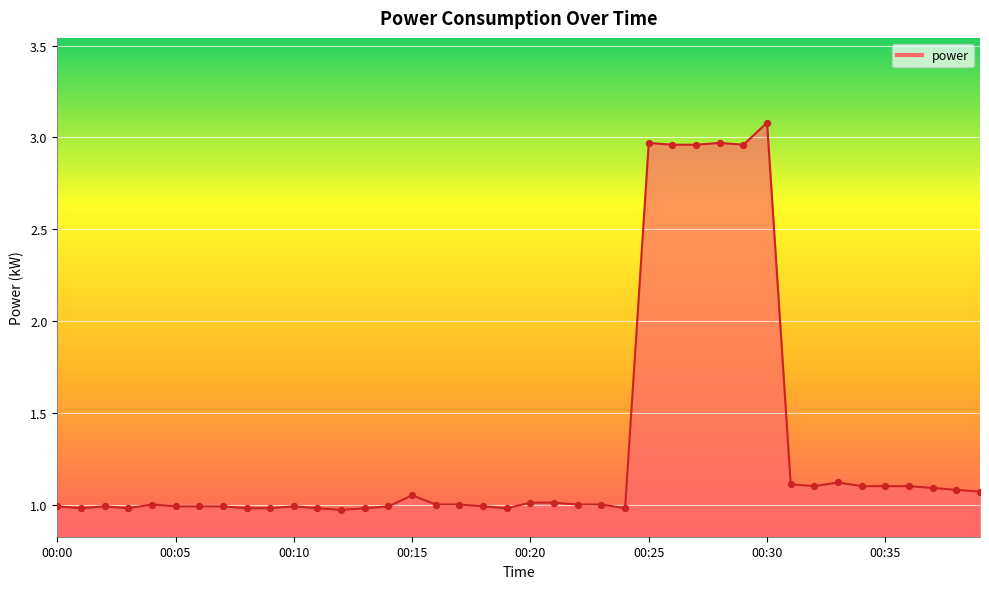

What is the difference between the maximum and minimum values?

2.1